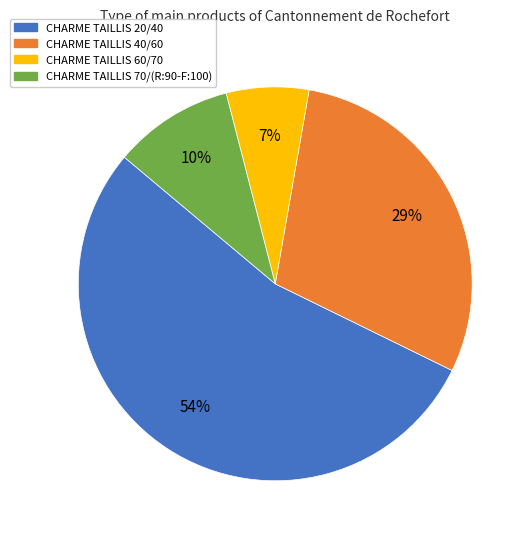

True or false: CHARME TAILLIS 60/70 accounts for 7% of the total.

True